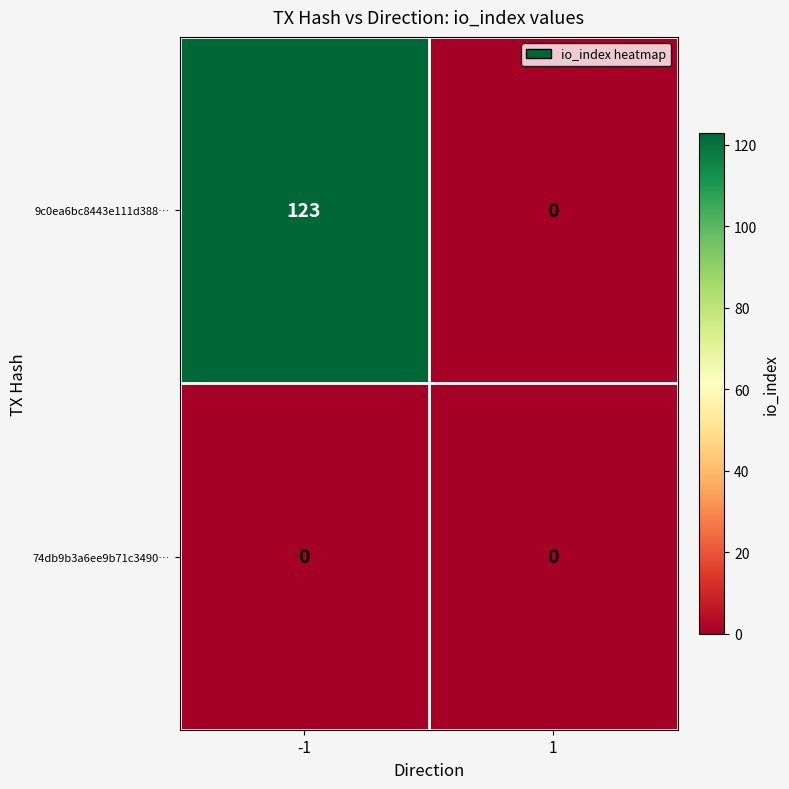

At how many categories does at least one series exceed 94?

1